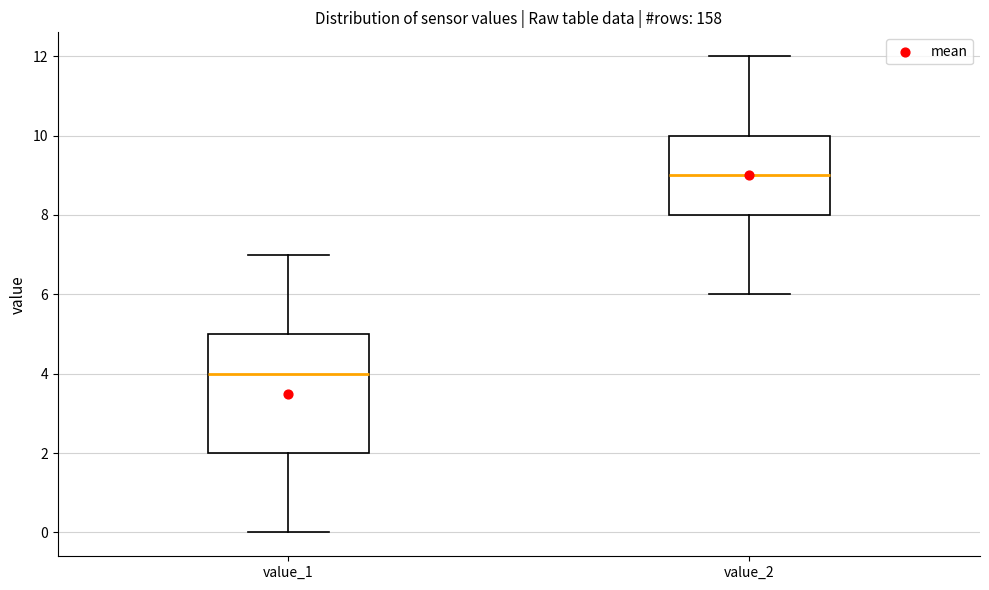

Which box's median line is the highest?

value_2